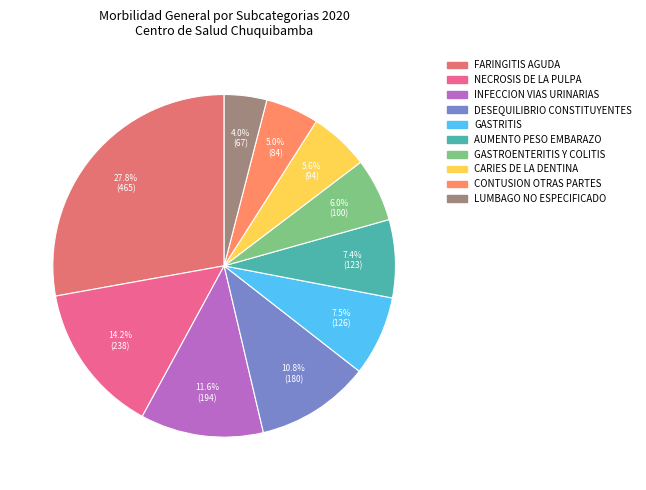

Is there any slice that represents more than half of the pie?

No